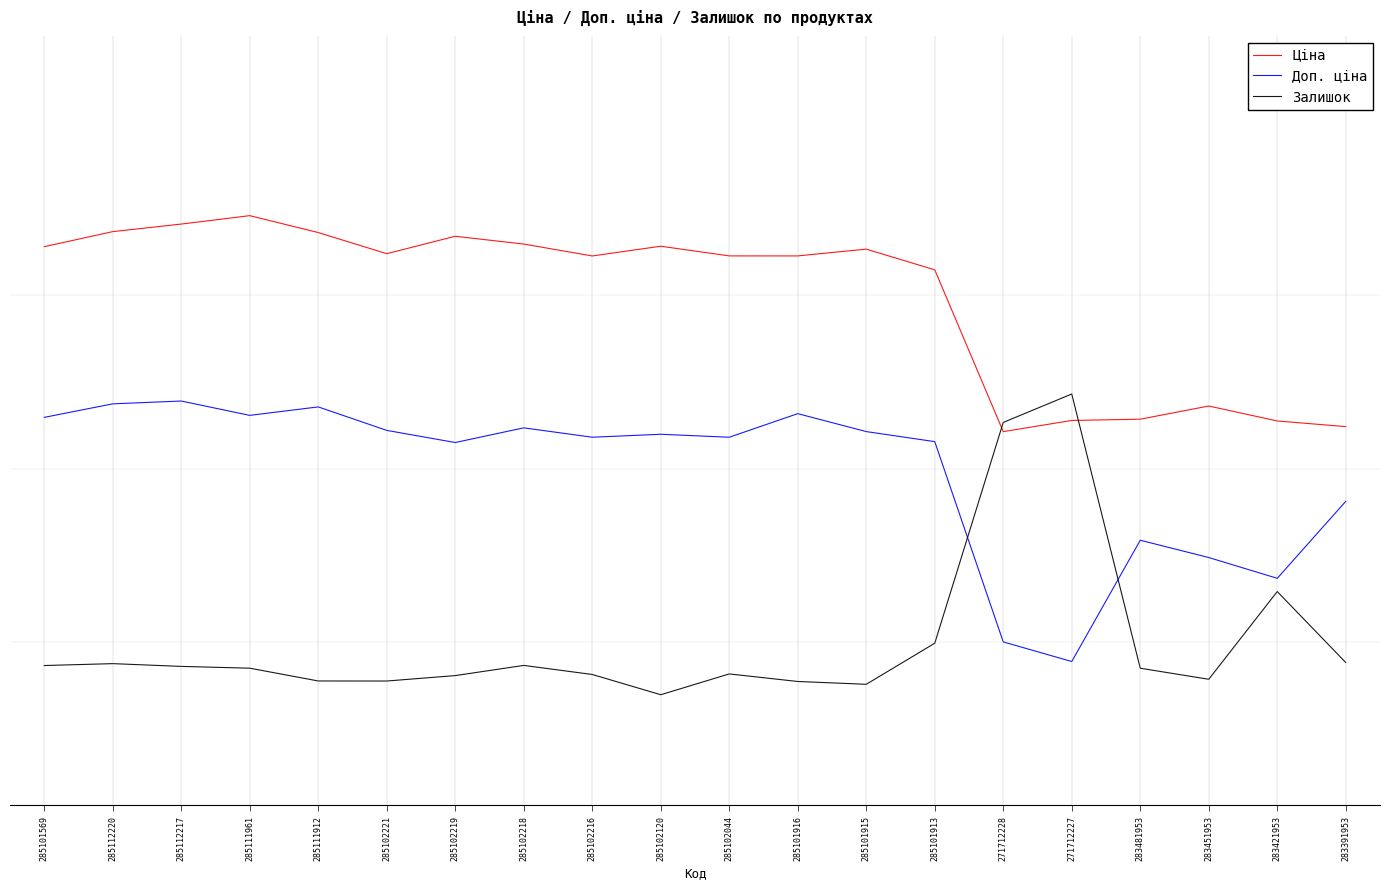

The value of Ціна at 285101916 is 0.1. True or false?

False